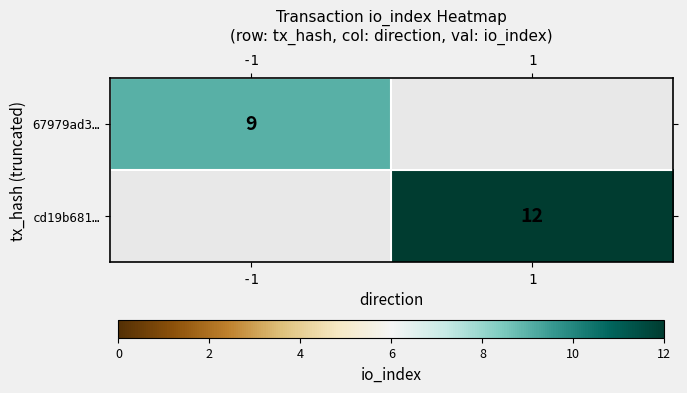

Is it true that 67979ad3… equals 3.3 at -1?

False